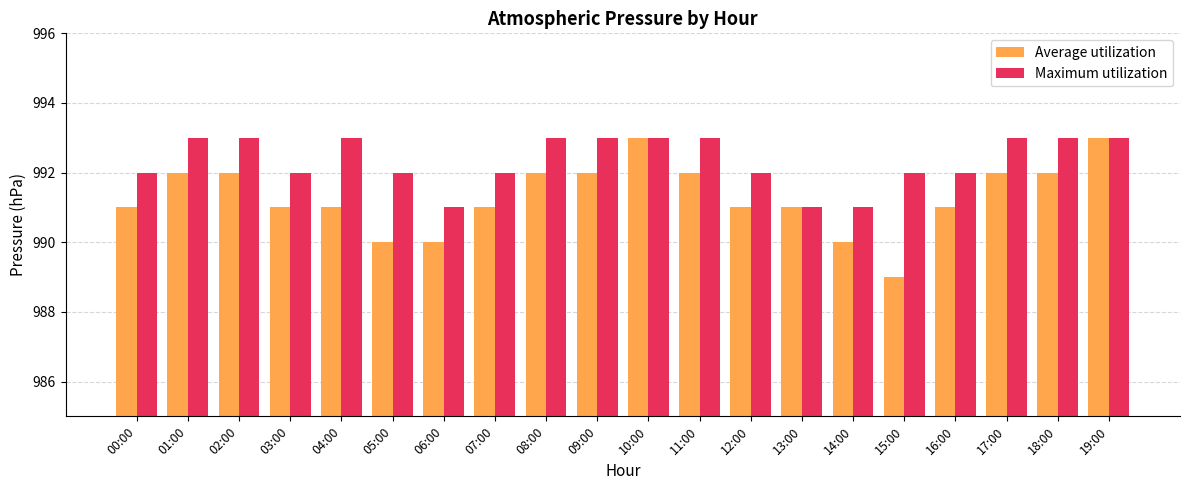

Count the number of data series in this chart.

2